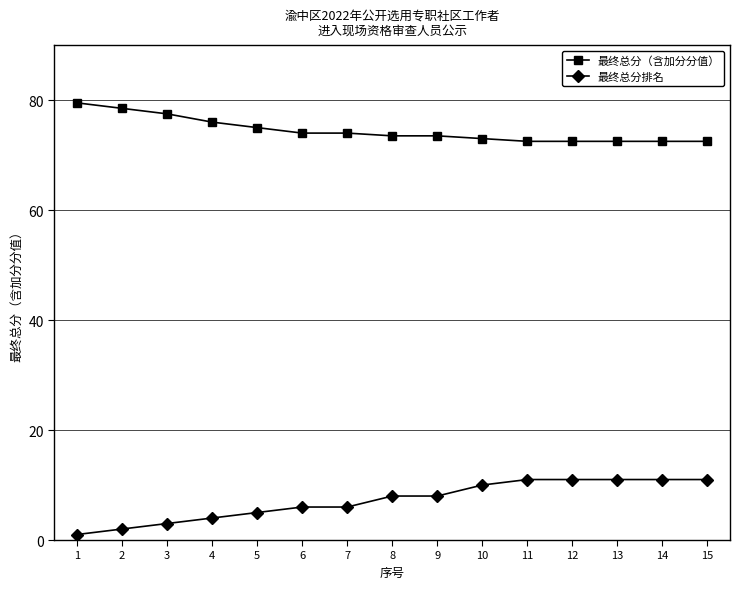

The value of 最终总分排名 at 7 is 6.0. True or false?

True